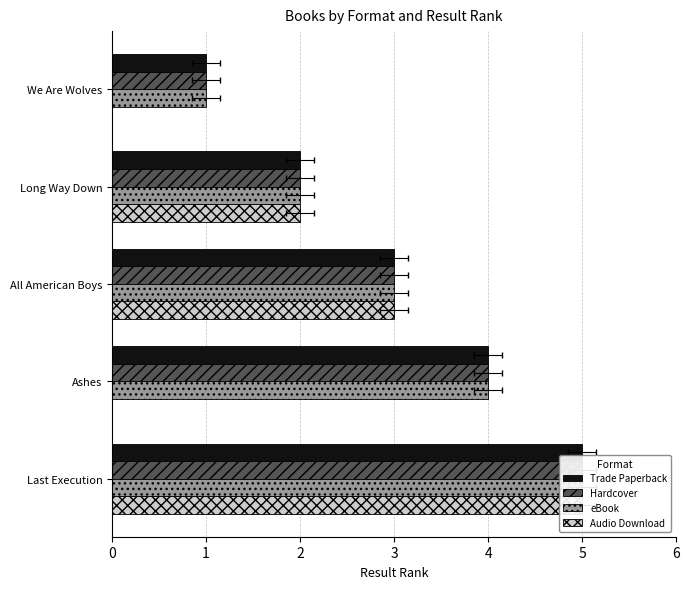

What is the highest value of the Trade Paperback series?

5